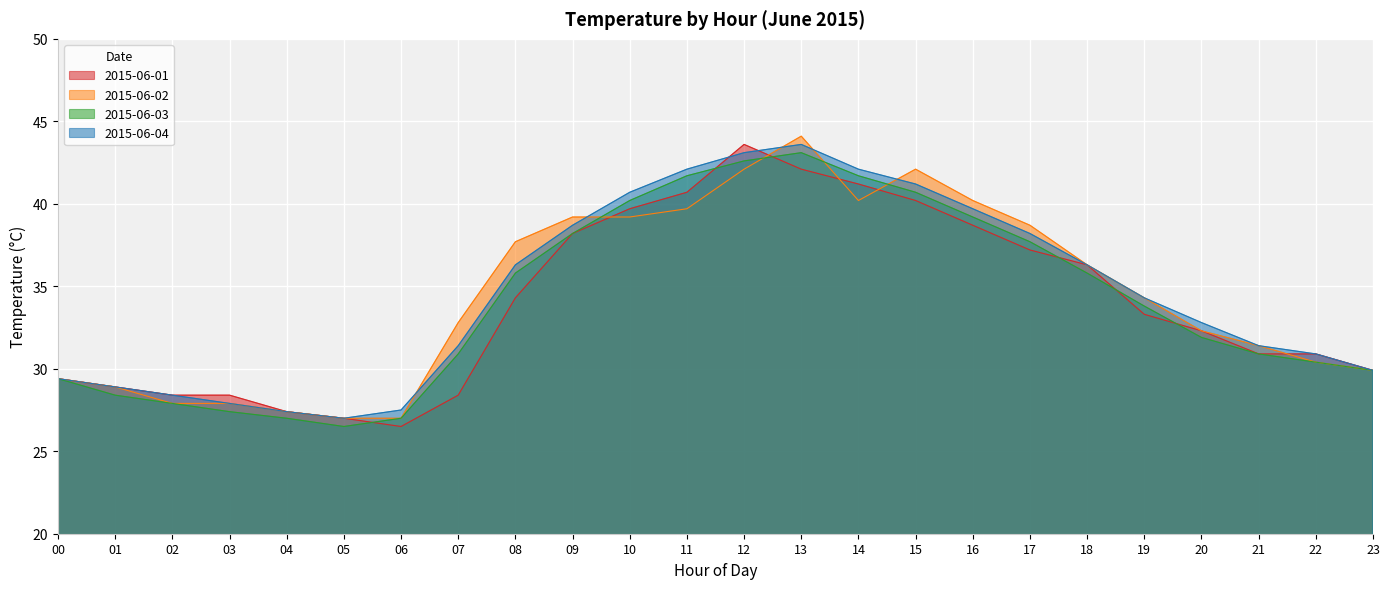

How many lines are shown in the chart?

4